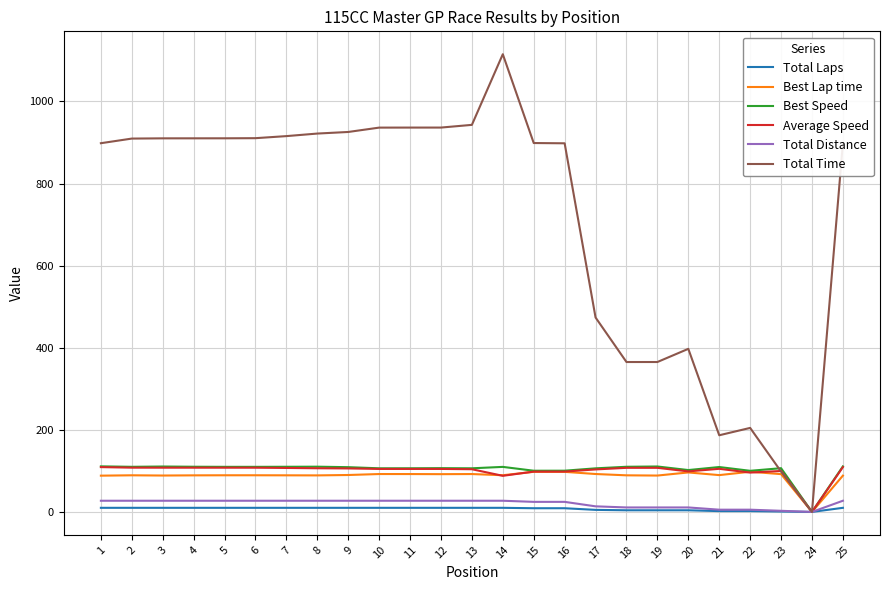

Does the chart display data point markers on the line(s)?

No